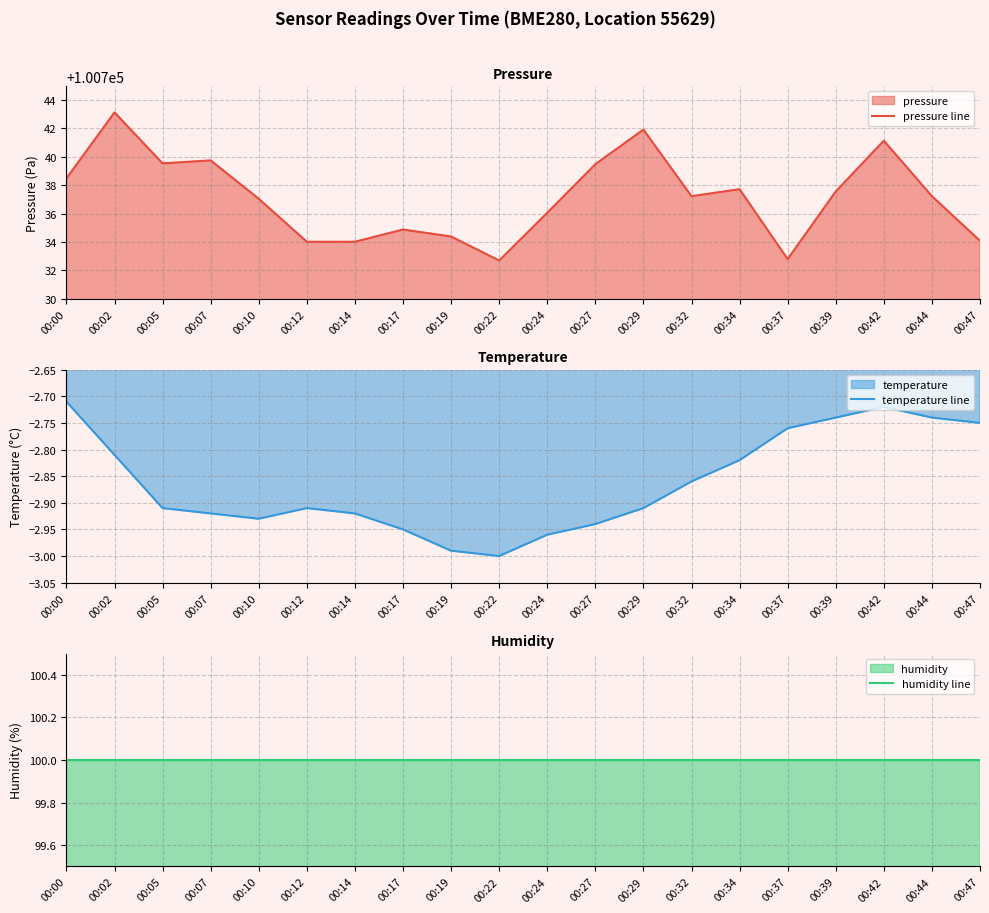

Rank the series by their maximum value, from highest to lowest.

pressure line, humidity line, temperature line